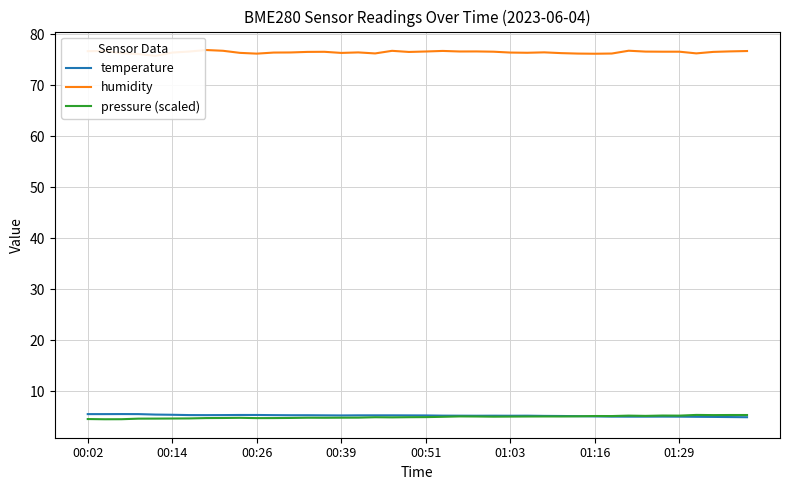

Is it true that temperature equals 8.7 at 00:39?

False